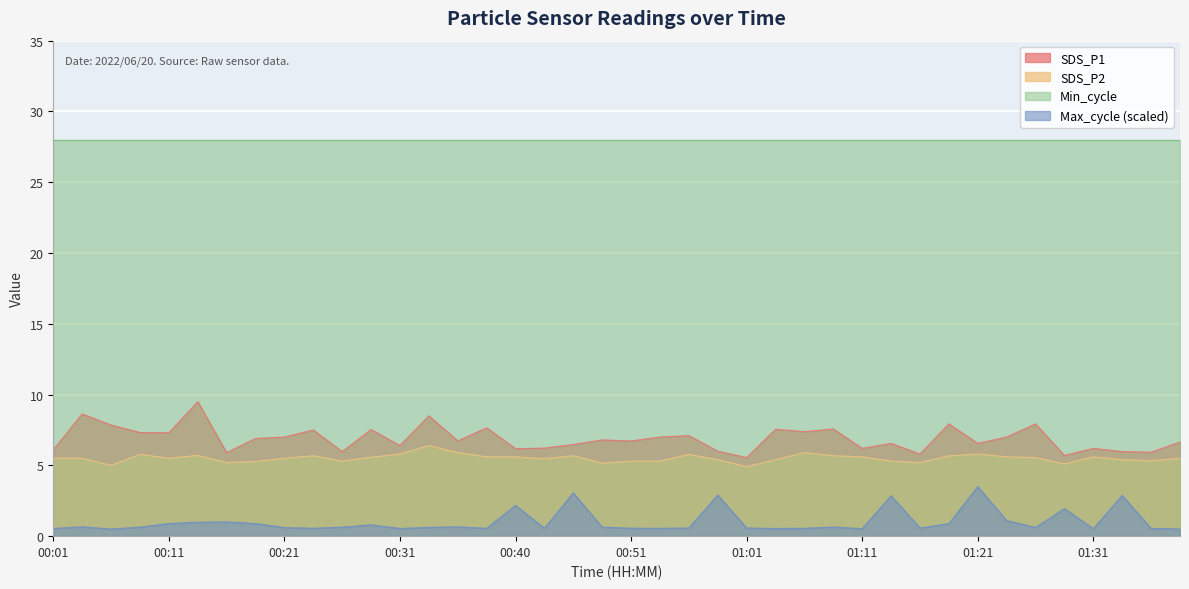

In SDS_P1, how many points are lower than both neighbors (excluding endpoints)?

14